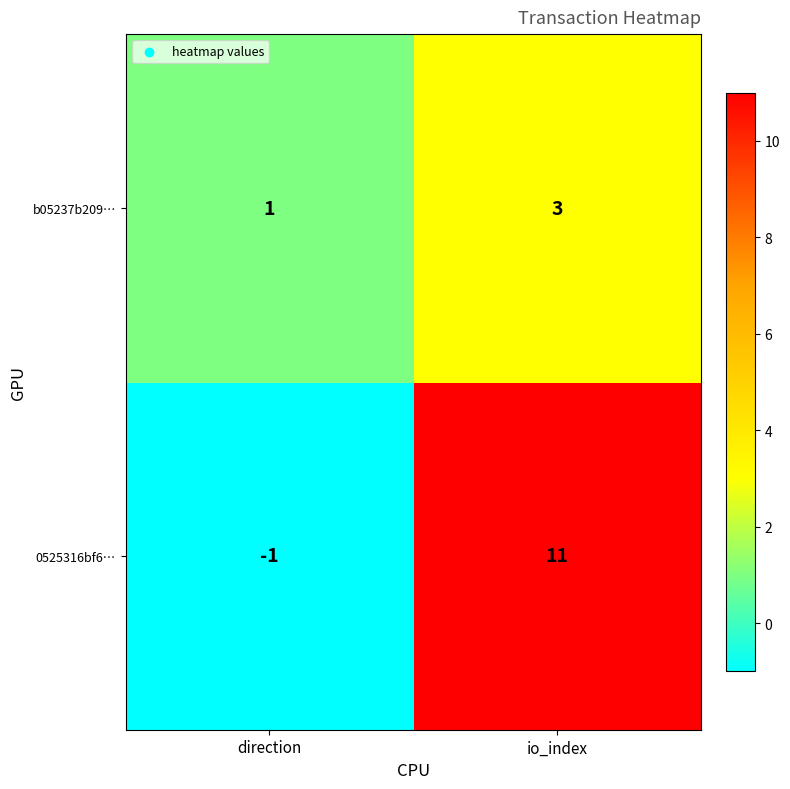

What is the maximum value for b05237b209…?

3